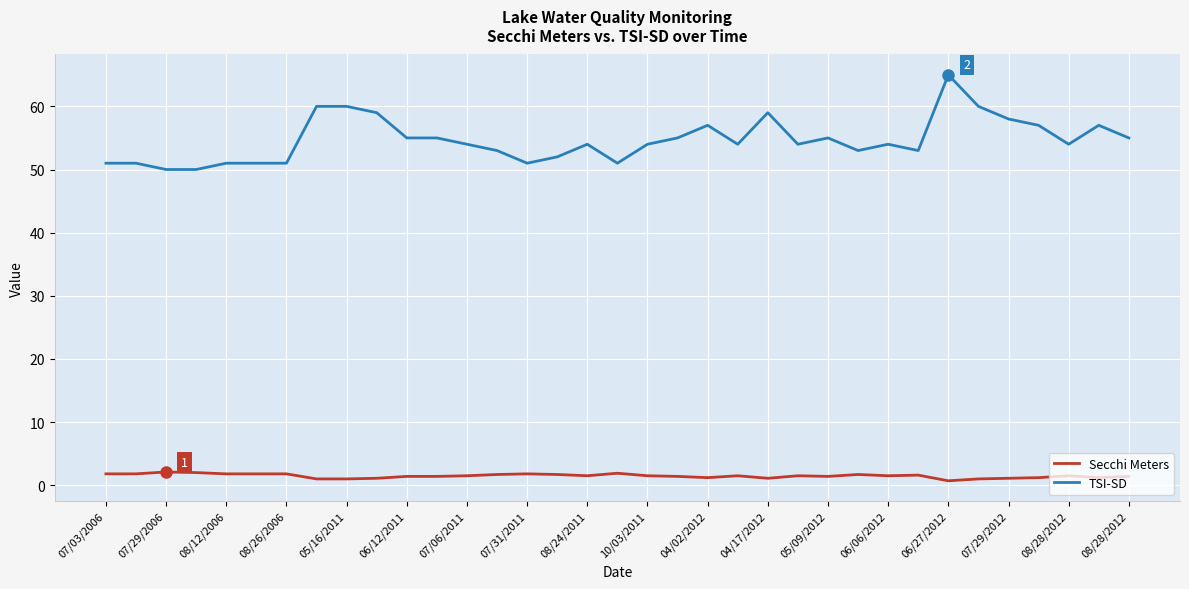

True or false: TSI-SD and Secchi Meters intersect in this chart.

False